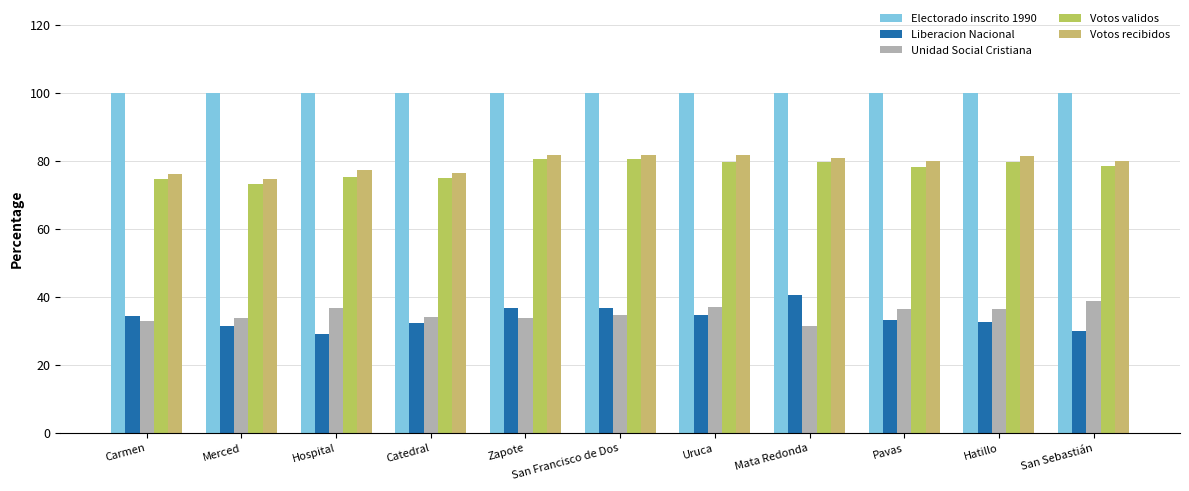

What is the greatest value displayed?

100.0